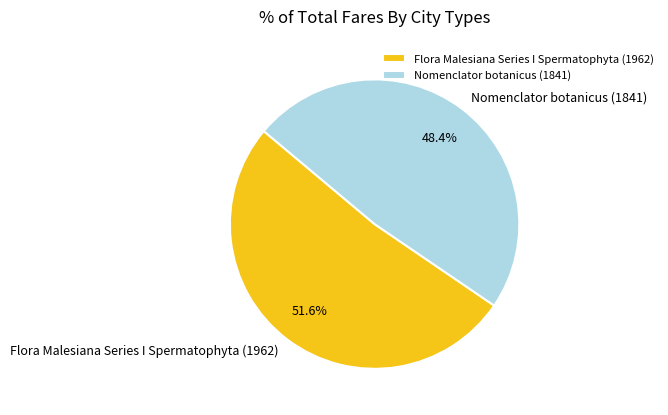

To the nearest percent, what is the difference between the Flora Malesiana Series I Spermatophyta (1962) and Nomenclator botanicus (1841) slice percentages?

3%